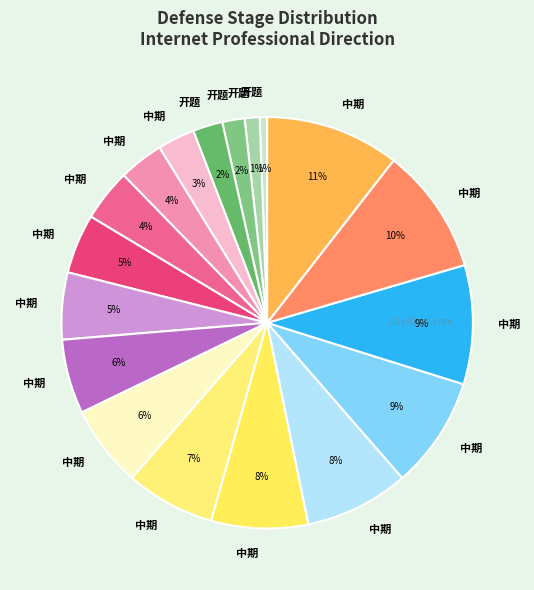

Count the number of slices in the pie.

18